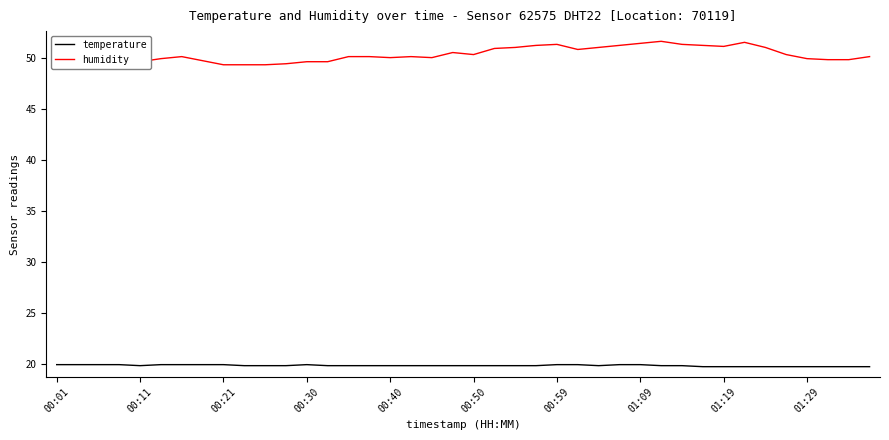

What is the difference between the second highest and minimum values in the temperature series?

0.2